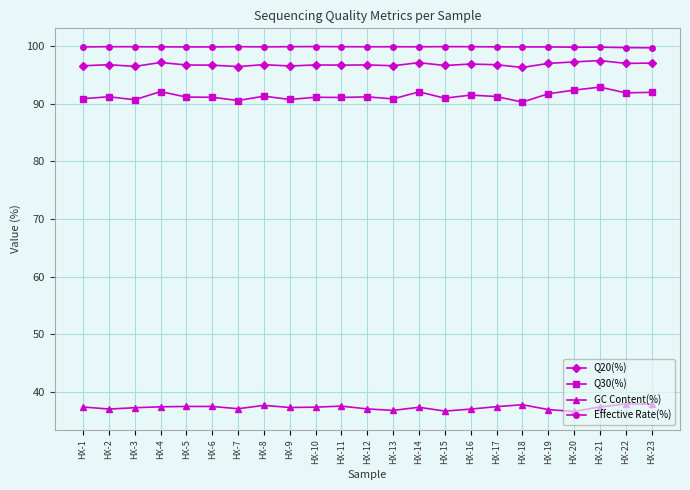

True or false: Q30(%) has more than 2 points higher than both neighbors.

True